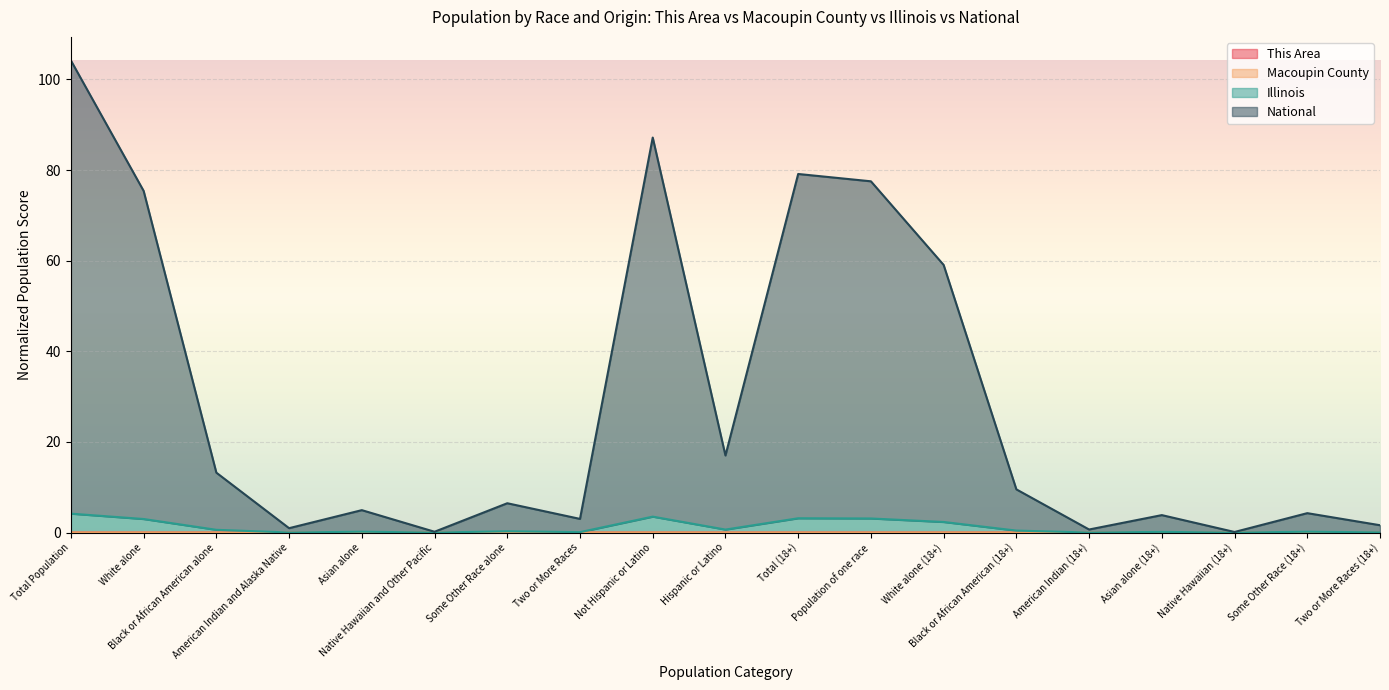

What are all the series names shown in the legend?

This Area, Macoupin County, Illinois, National